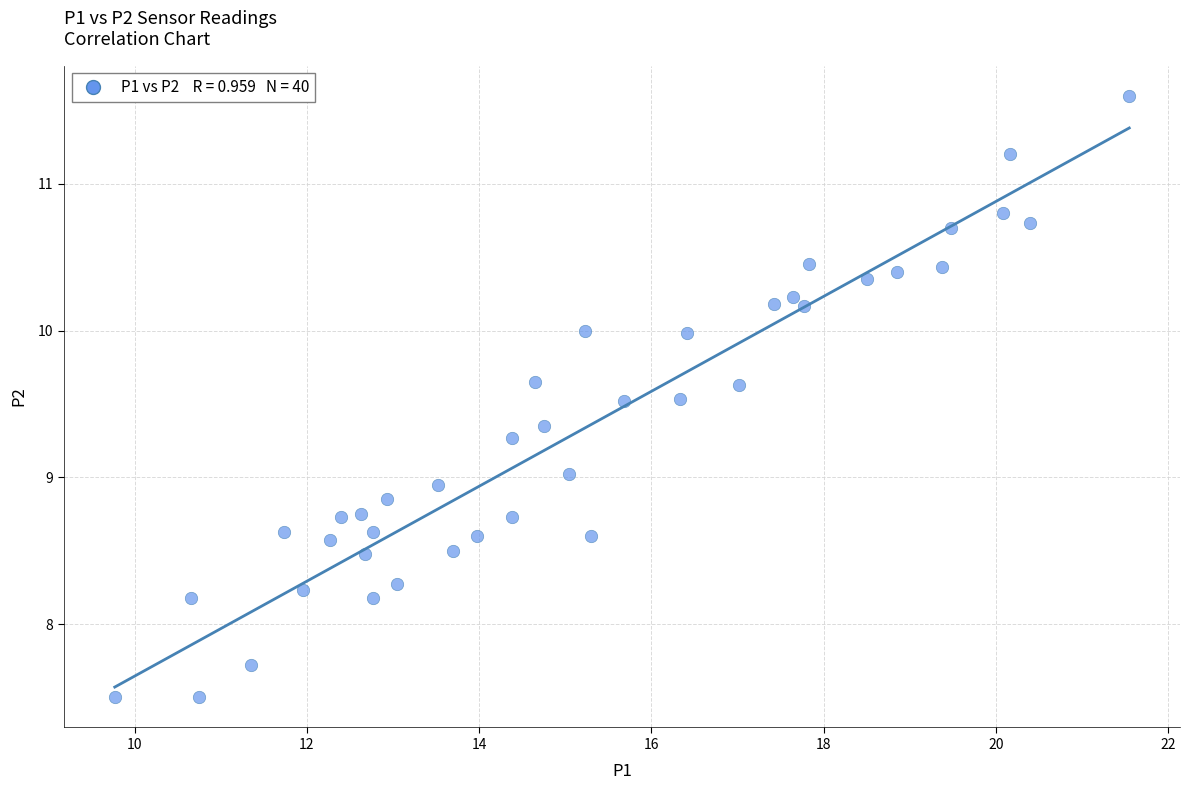

What is the range of Y values (max minus min)?

4.1